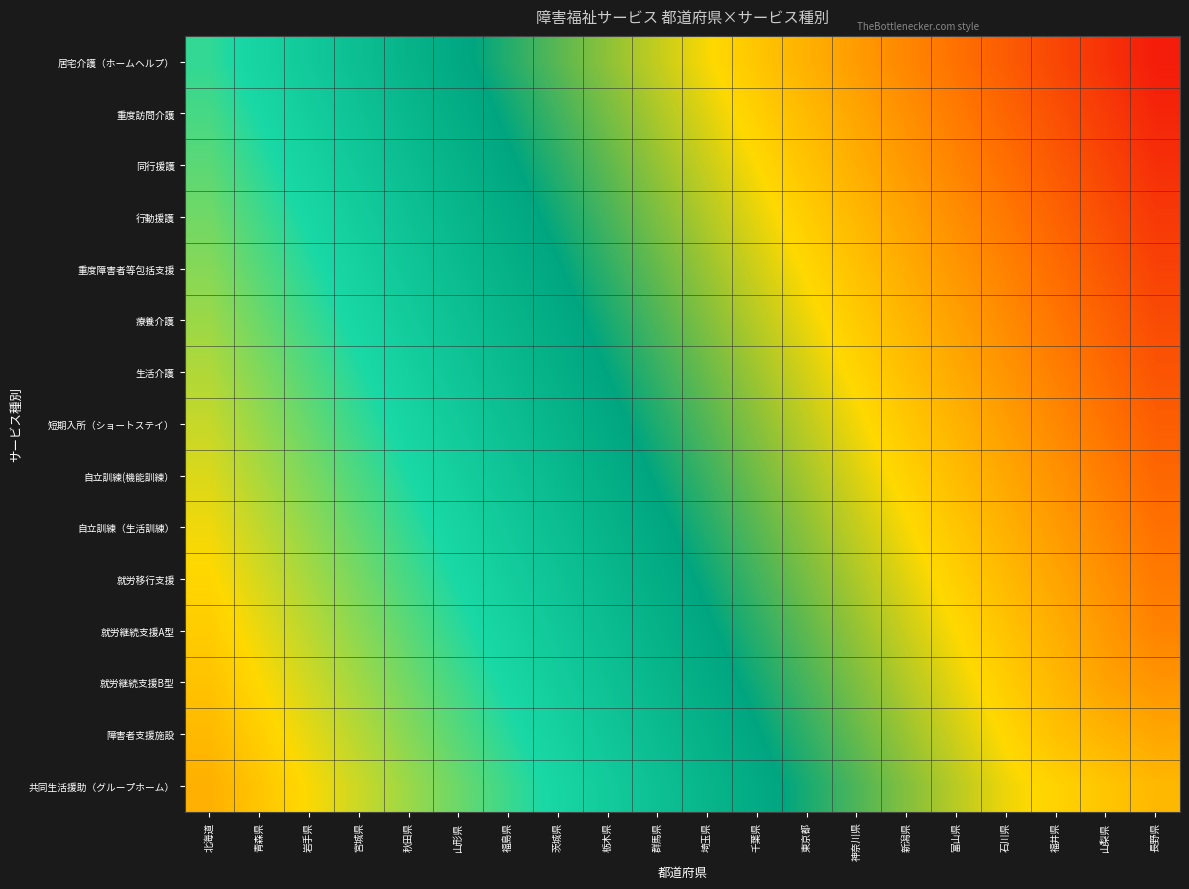

How many data points does each series have?

20